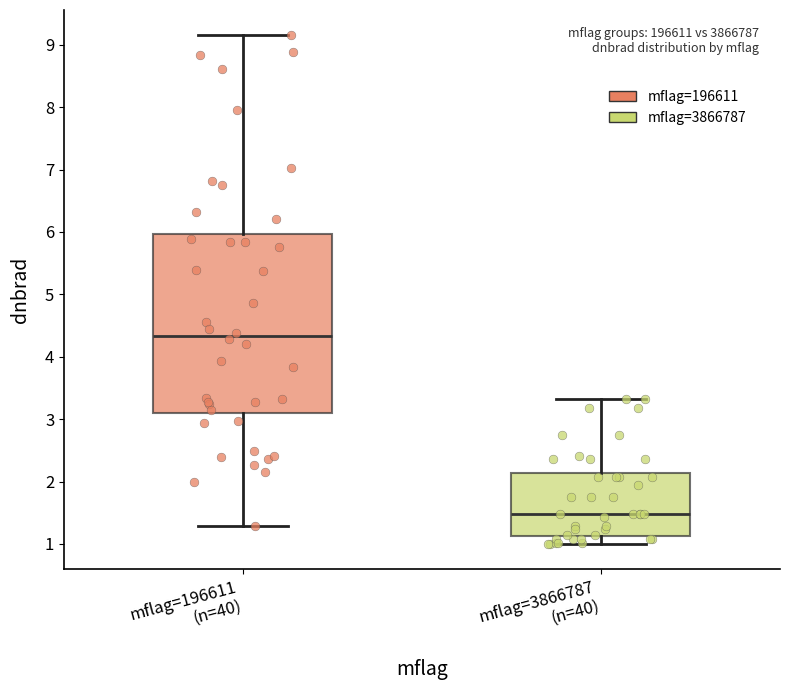

Where does the upper whisker of the box for mflag=3866787 (n=40) end on the y-axis? The values are not printed on the chart, so give them approximately, as read against the axis.

3.3